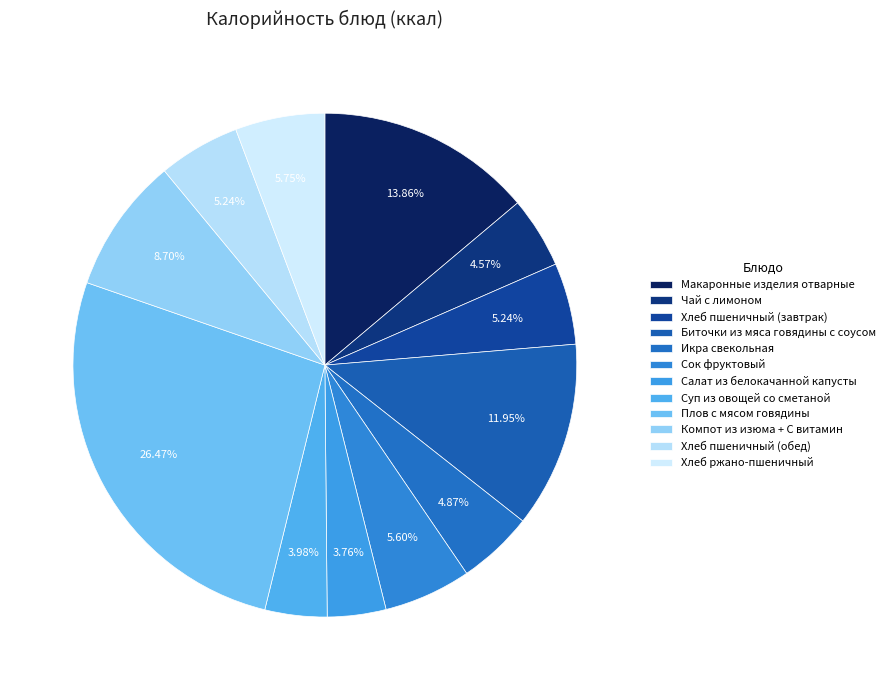

True or false: Хлеб пшеничный (обед) accounts for 11% of the total.

False